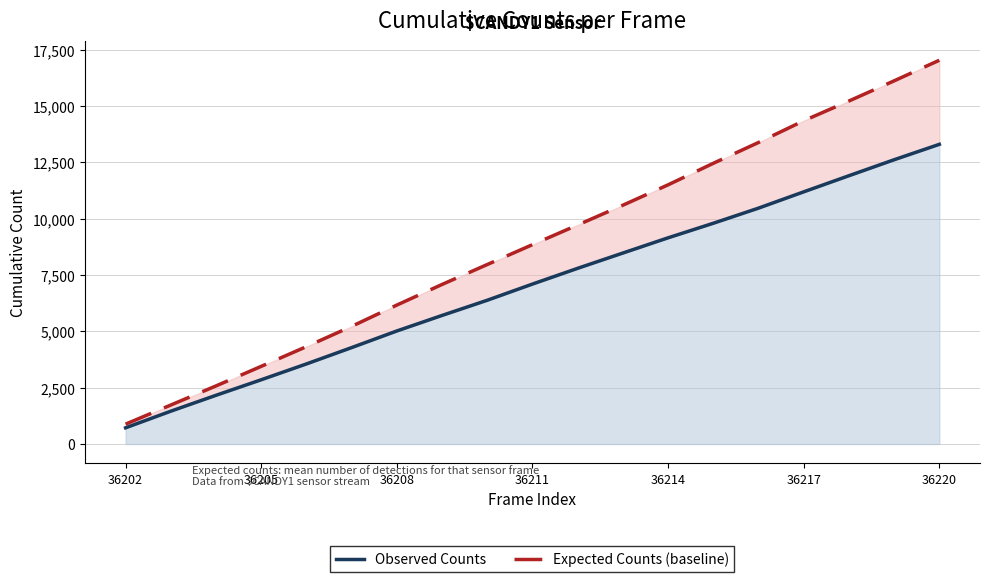

The value of Expected Counts (baseline) at 36211 is 4702. True or false?

False